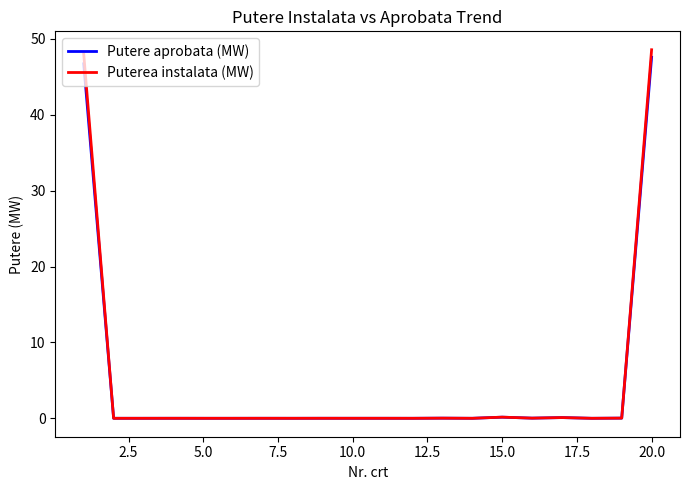

How many lines are shown in the chart?

2